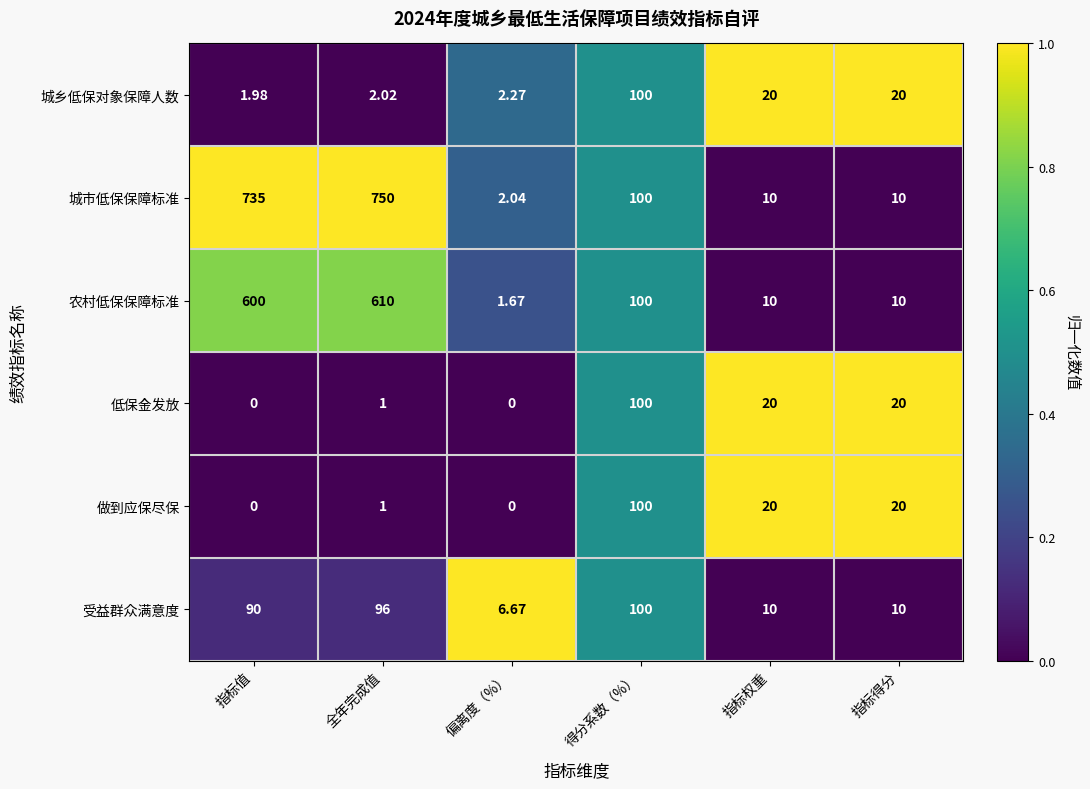

Which series has the largest total across all categories?

城市低保保障标准